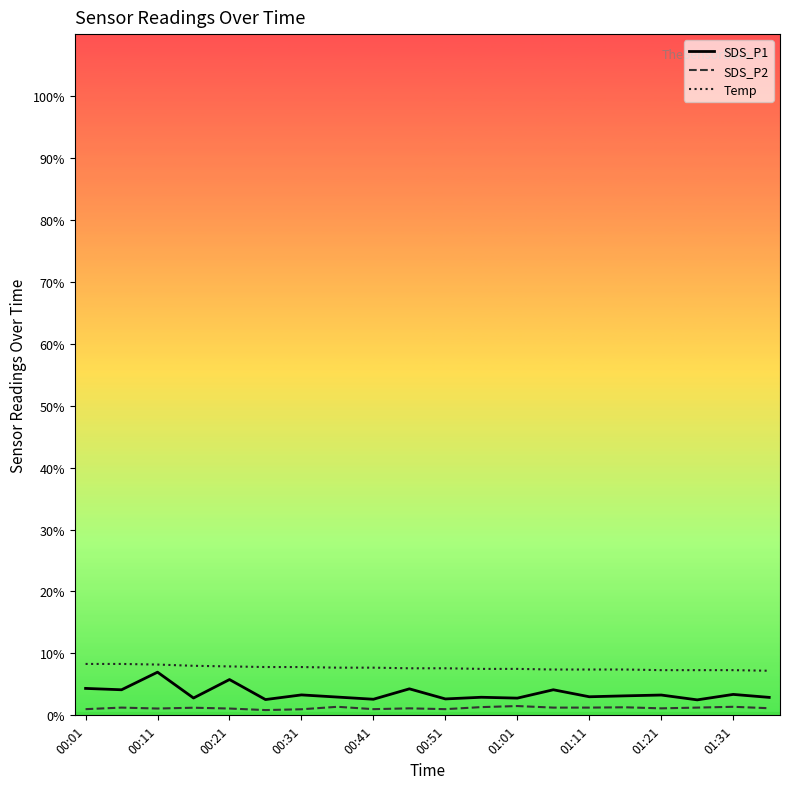

Which series has the widest spread of values?

SDS_P1